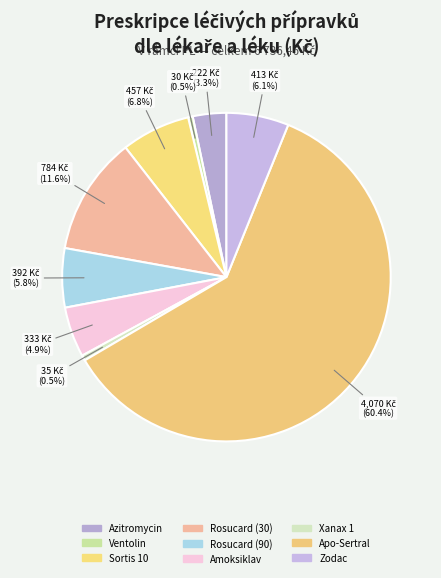

How many slices are in this pie chart?

9